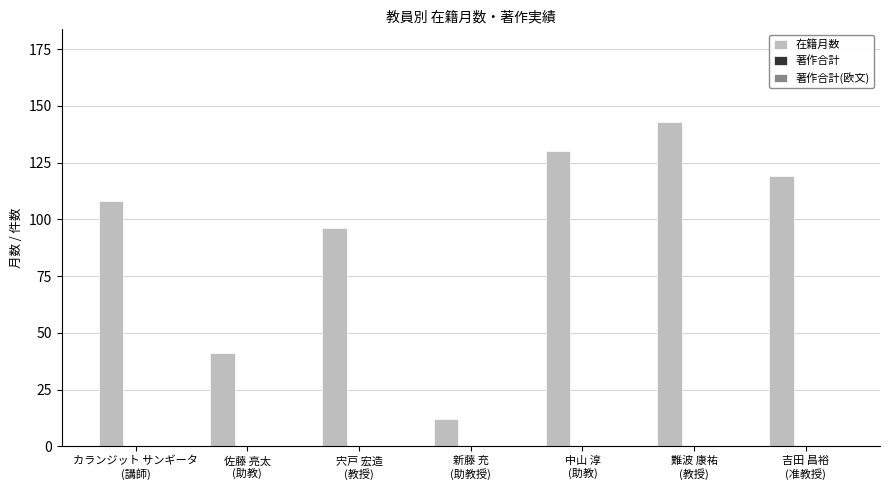

What is the value of the 2nd bar from the left?

41